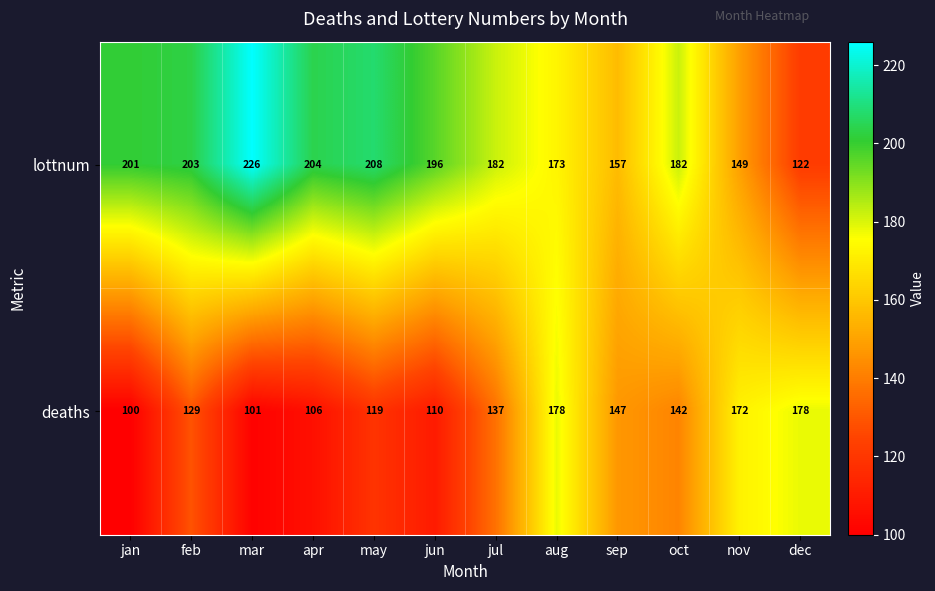

True or false: deaths has a value of 35 at feb.

False